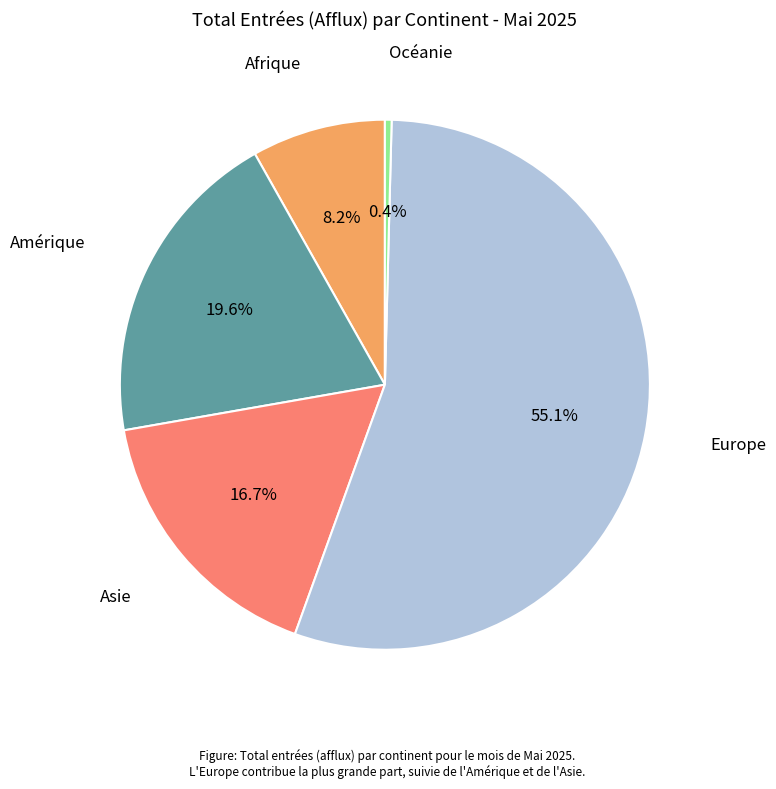

To the nearest percent, what is the difference between the largest and smallest slice percentages?

55%